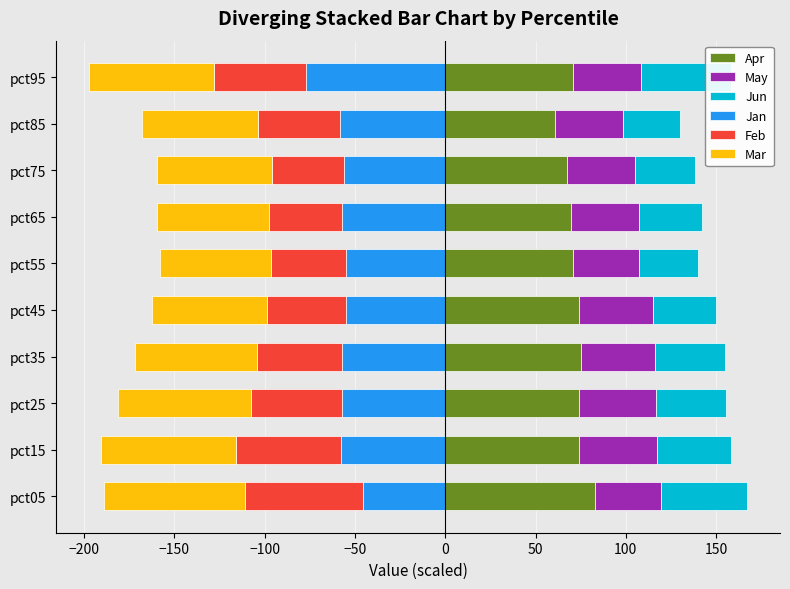

Between pct55 and pct85, which series saw the biggest shift?

Apr